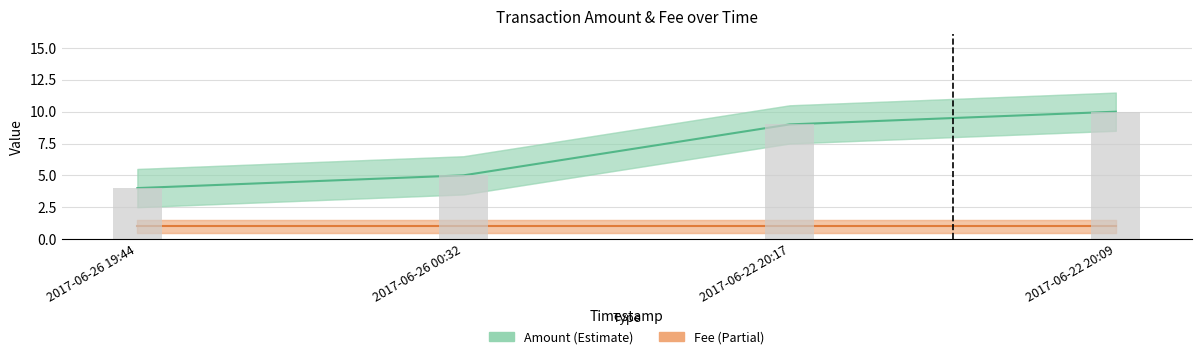

What is the change in value from 2017-06-26 19:44 to 2017-06-26 00:32?

+1